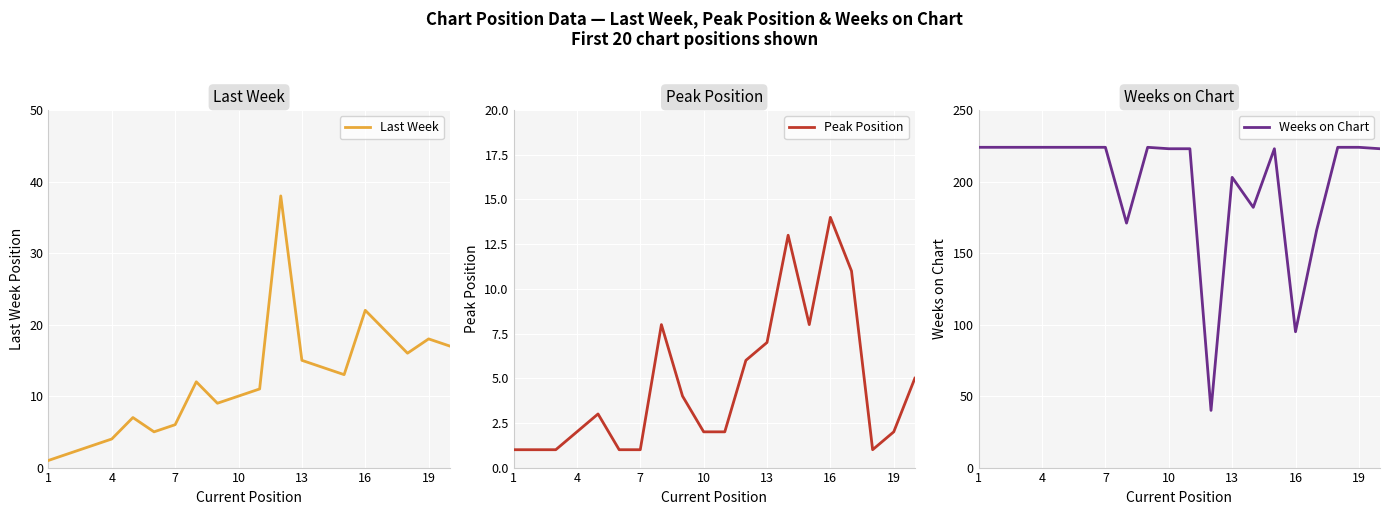

True or false: Weeks on Chart and Peak Position cross at least once.

False